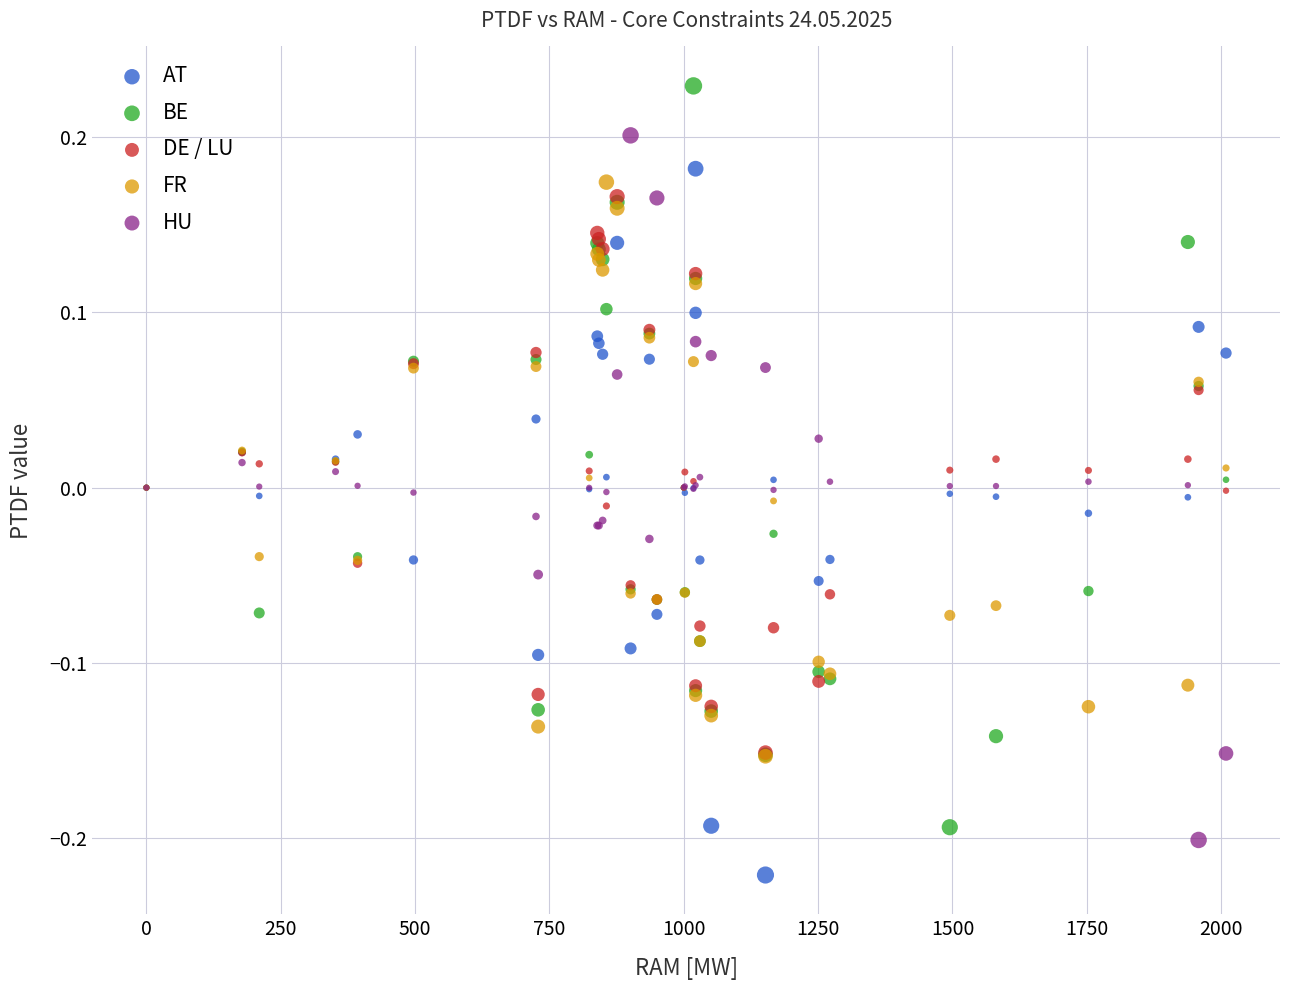

Which series has the largest Y range (max minus min)?

BE